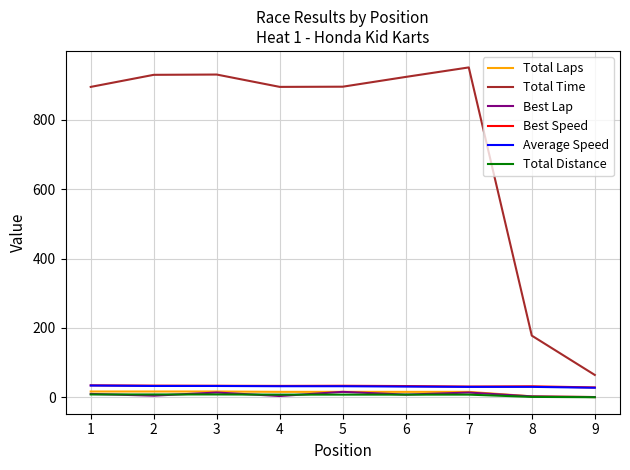

Is the value of Best Speed at 2 greater than the value of Best Lap at 7?

Yes